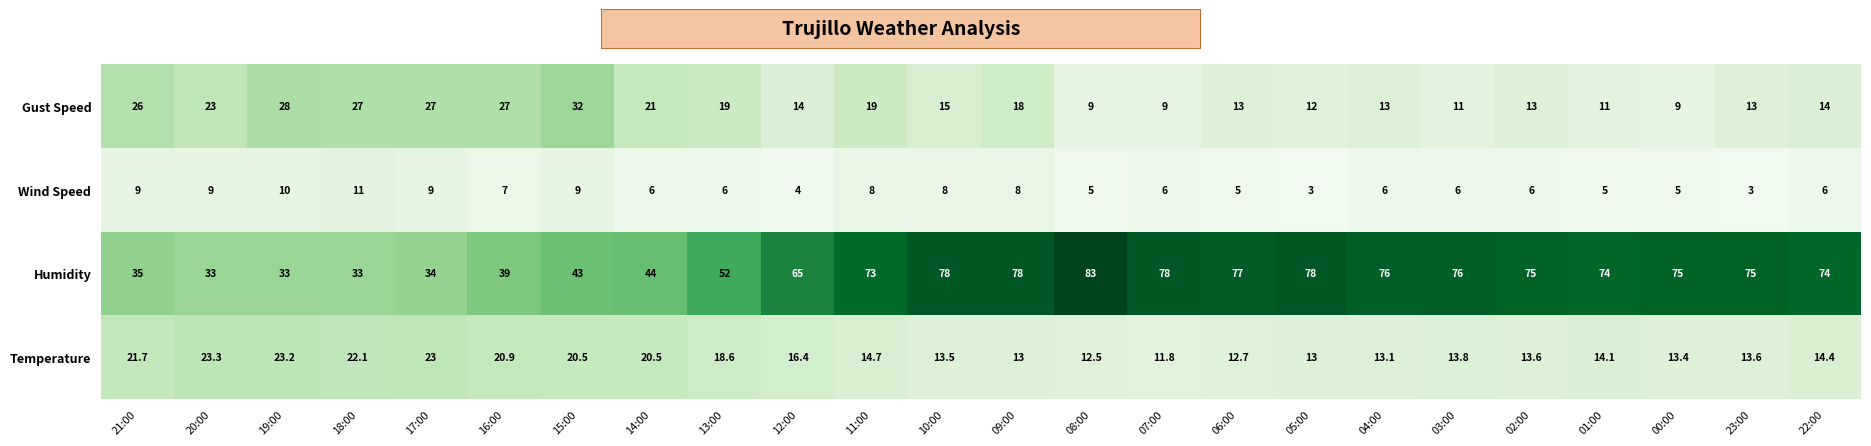

What is the difference between the highest and lowest values at 01:00?

69.0